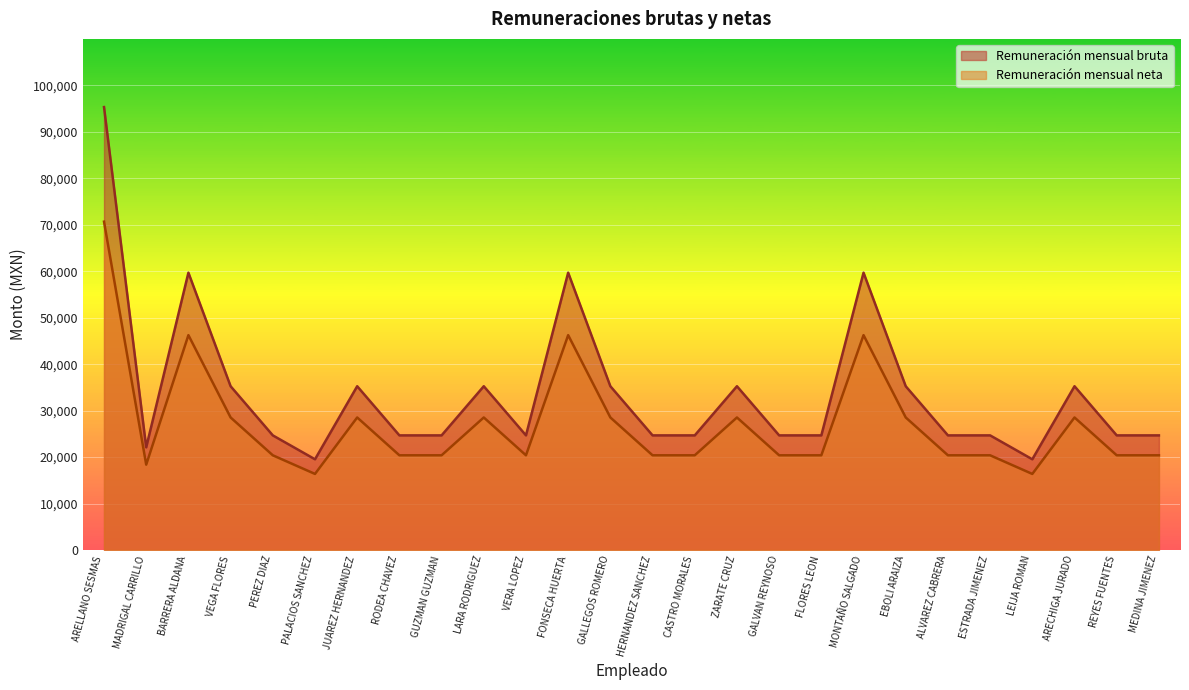

Rank the categories by Remuneración mensual bruta value from highest to lowest.

ARELLANO SESMAS, BARRERA ALDANA, FONSECA HUERTA, MONTAÑO SALGADO, VEGA FLORES, JUAREZ HERNANDEZ, LARA RODRIGUEZ, GALLEGOS ROMERO, ZARATE CRUZ, EBOLI ARAIZA, ARECHIGA JURADO, PEREZ DIAZ, RODEA CHAVEZ, GUZMAN GUZMAN, VERA LOPEZ, HERNANDEZ SANCHEZ, CASTRO MORALES, GALVAN REYNOSO, FLORES LEON, ALVAREZ CABRERA, ESTRADA JIMENEZ, REYES FUENTES, MEDINA JIMENEZ, MADRIGAL CARRILLO, PALACIOS SANCHEZ, LEIJA ROMAN